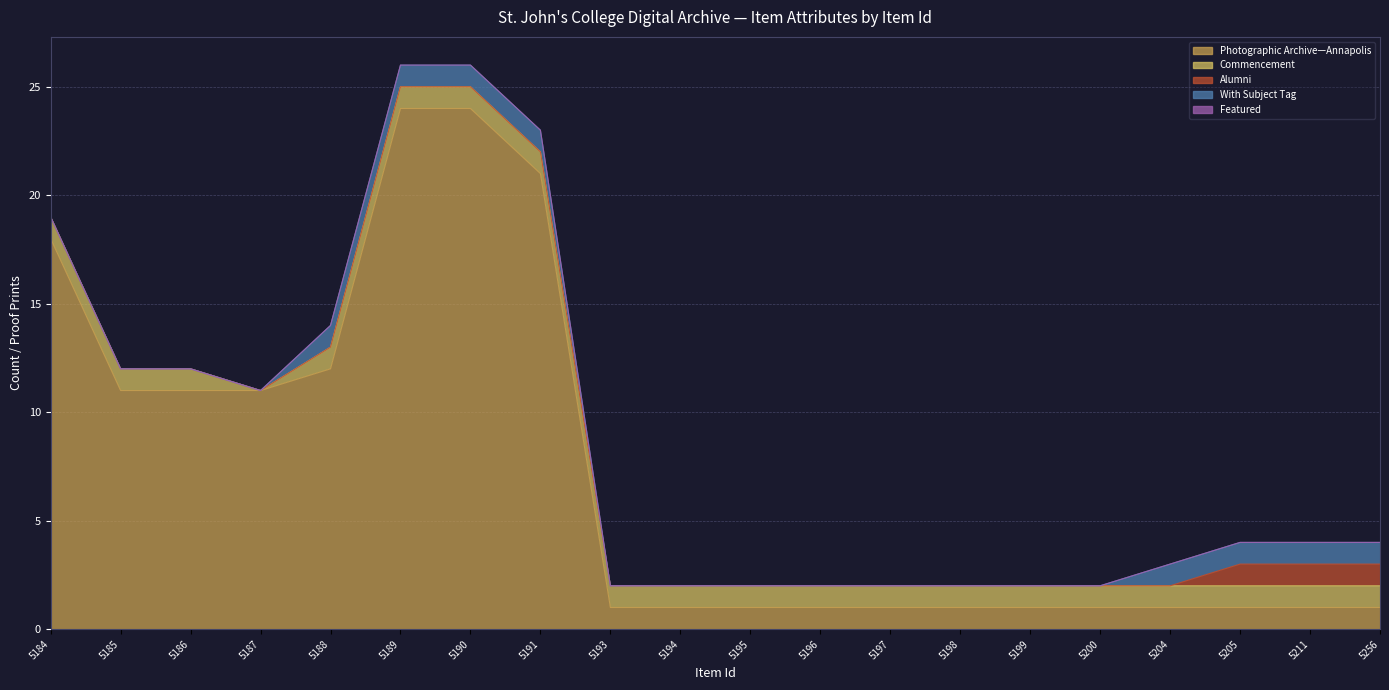

What is the total value across all series at 5211?

4